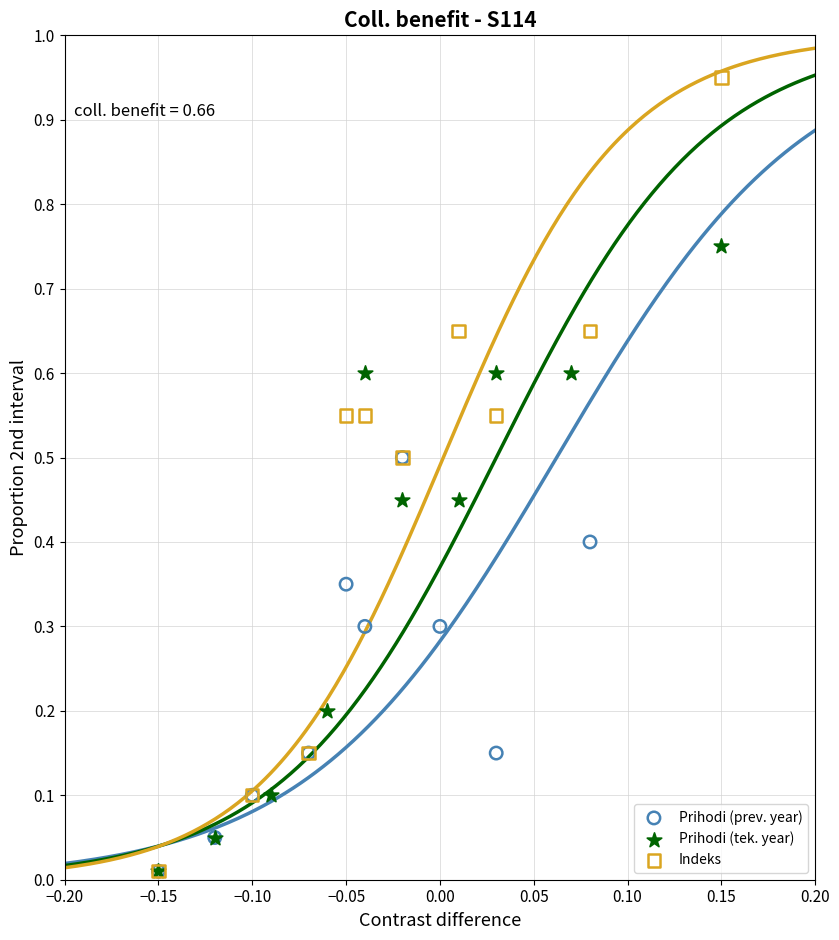

Which series has the largest Y range (max minus min)?

Indeks